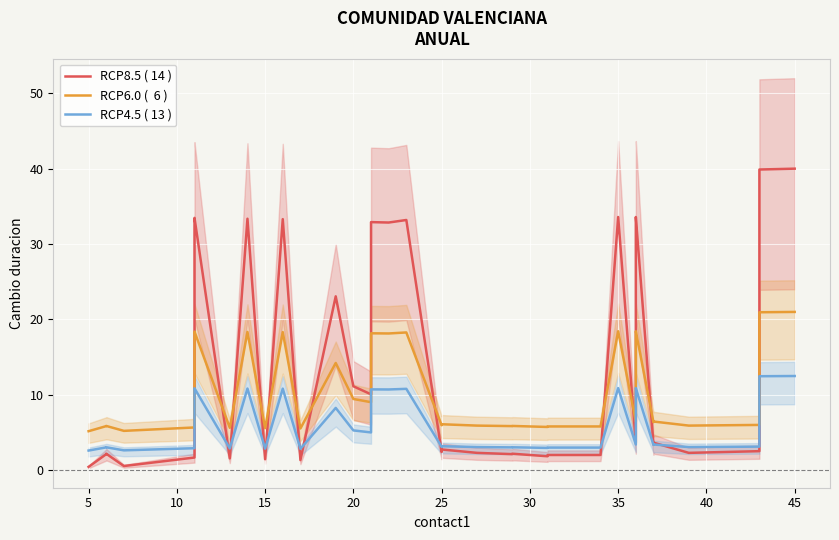

What is the highest value of the RCP8.5 ( 14 ) series?

40.0